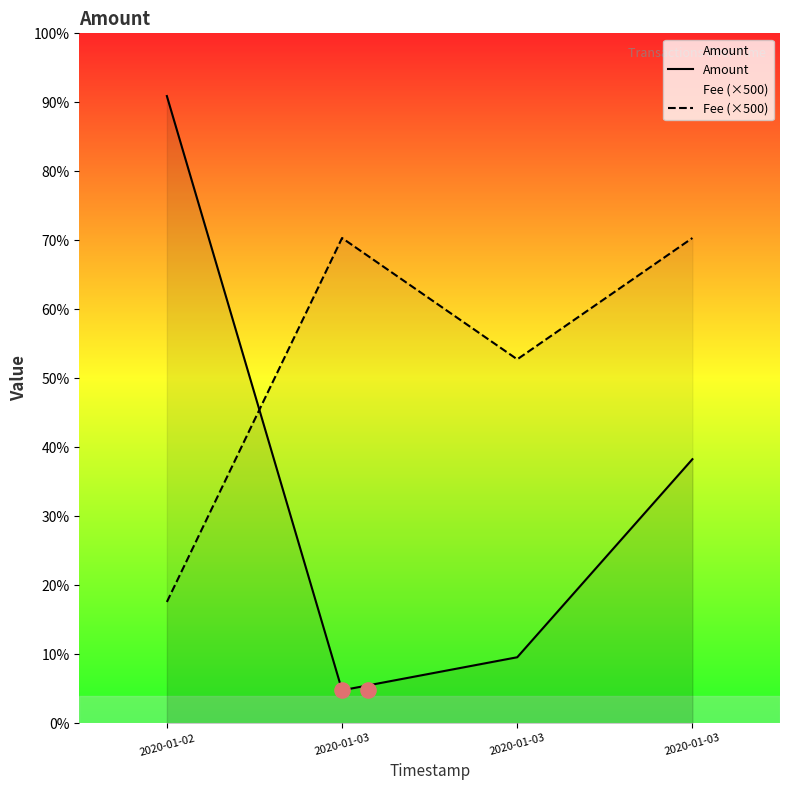

Is the value of Amount at 2020-01-02 greater than the value of Fee (×500) at 2020-01-03?

Yes